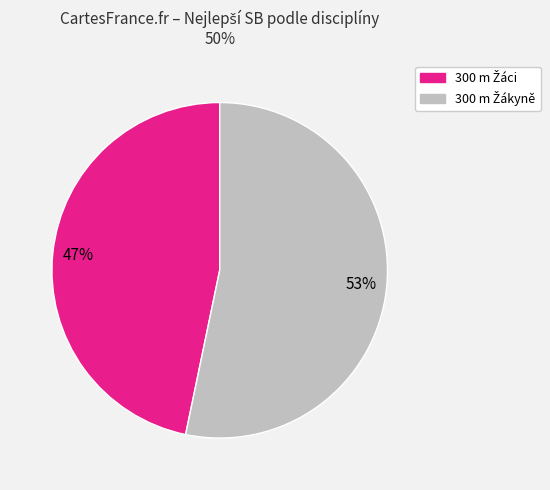

Is there a majority slice in this chart?

Yes